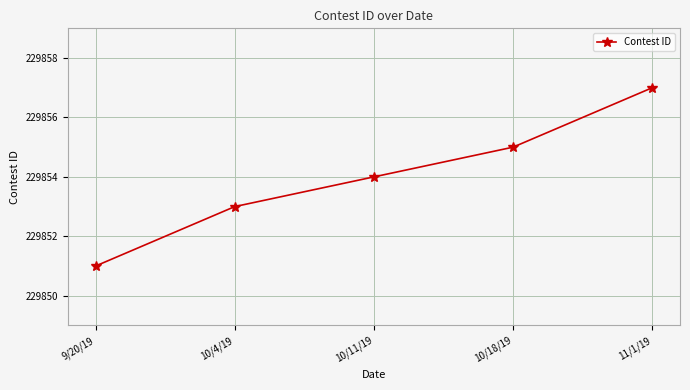

What is the sum of the values at 9/20/19 and 10/4/19?

459704